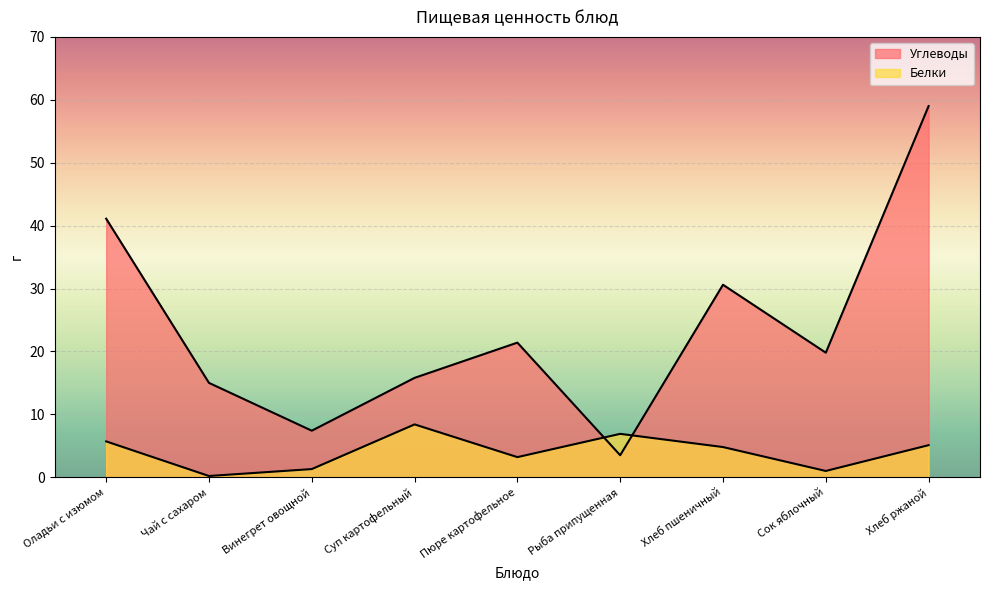

What is the label of the 1st point from the left?

Оладьи с изюмом